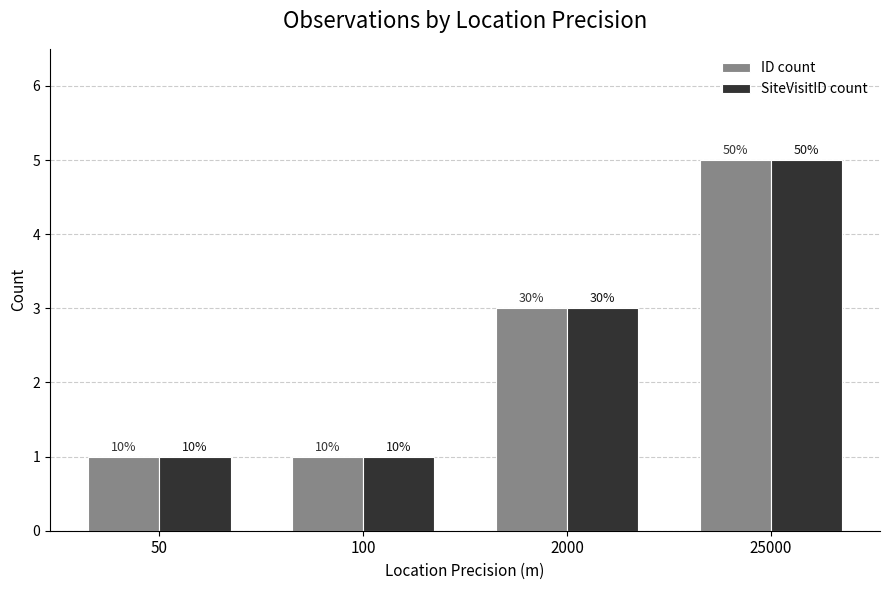

How many bars are there in each group?

2